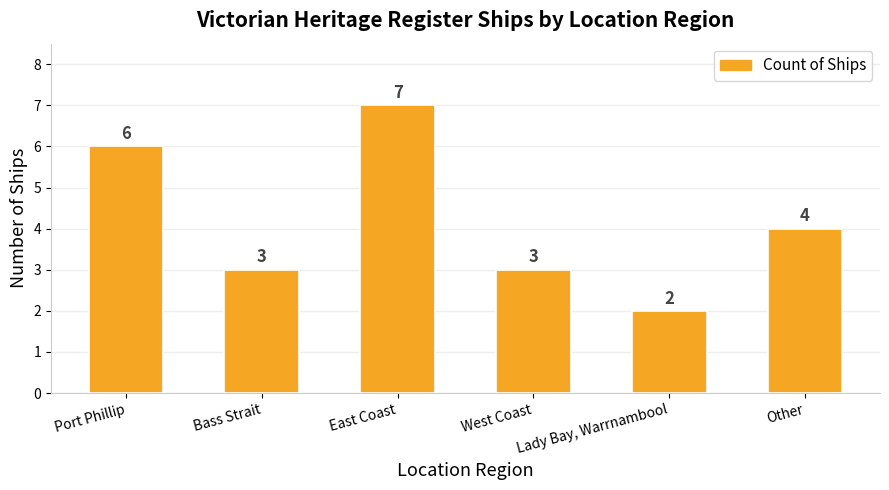

At which category does the chart reach its peak across all series?

East Coast